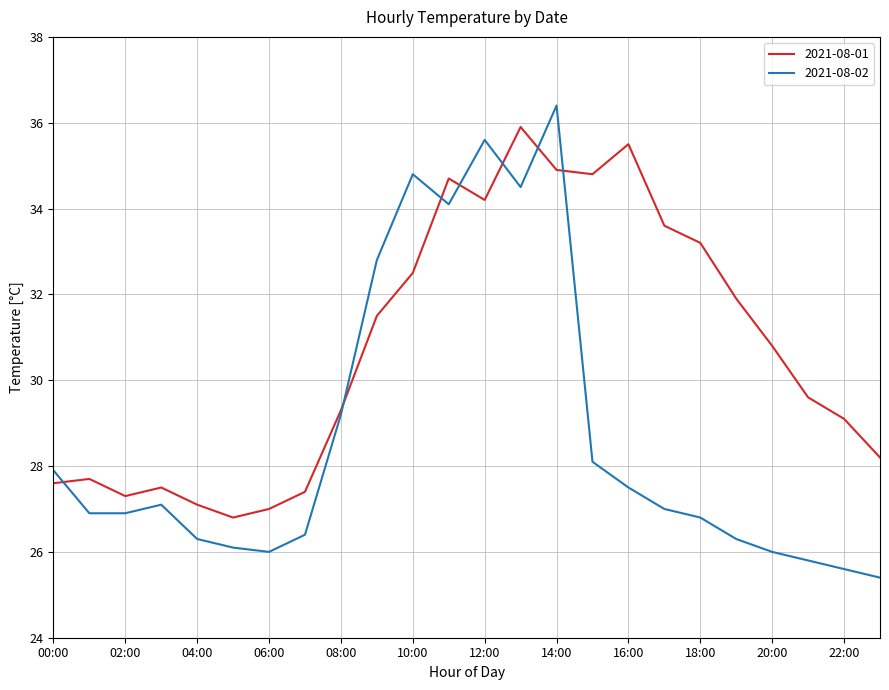

Rank the series by their average value, from highest to lowest.

2021-08-01, 2021-08-02